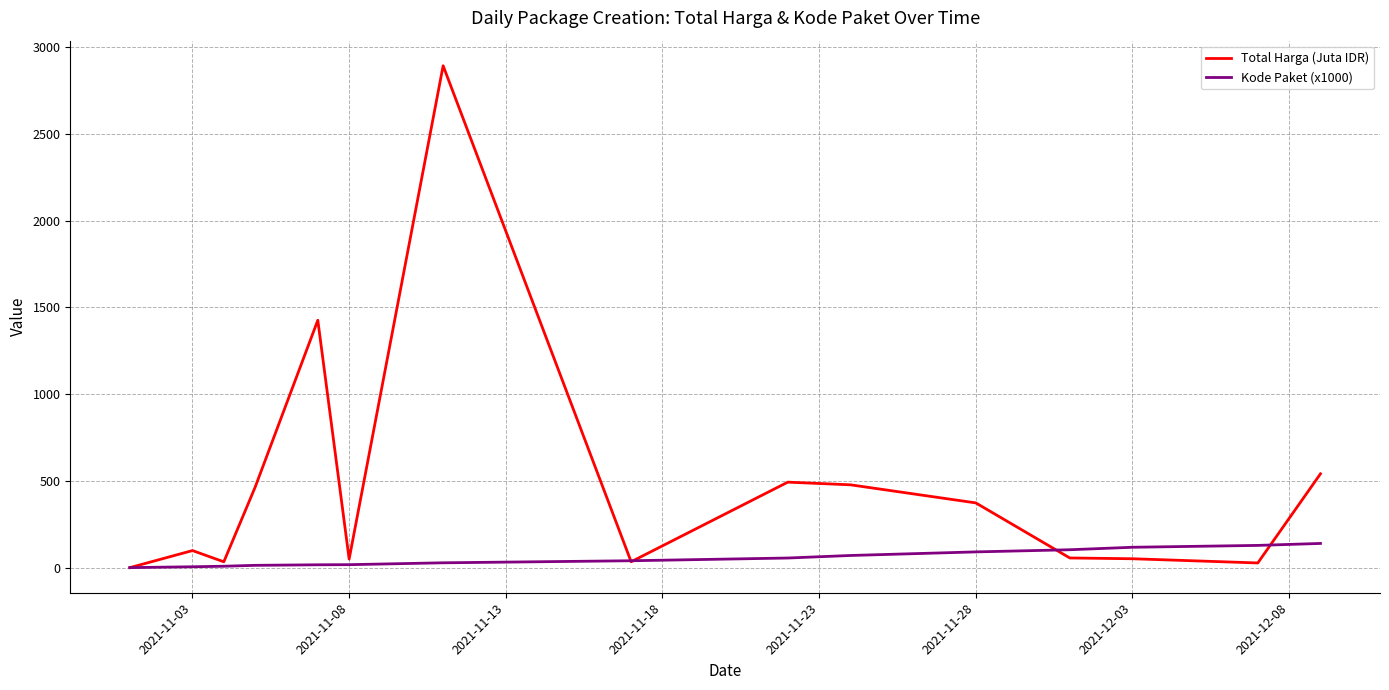

Rank the series by their average value, from highest to lowest.

Total Harga (Juta IDR), Kode Paket (x1000)